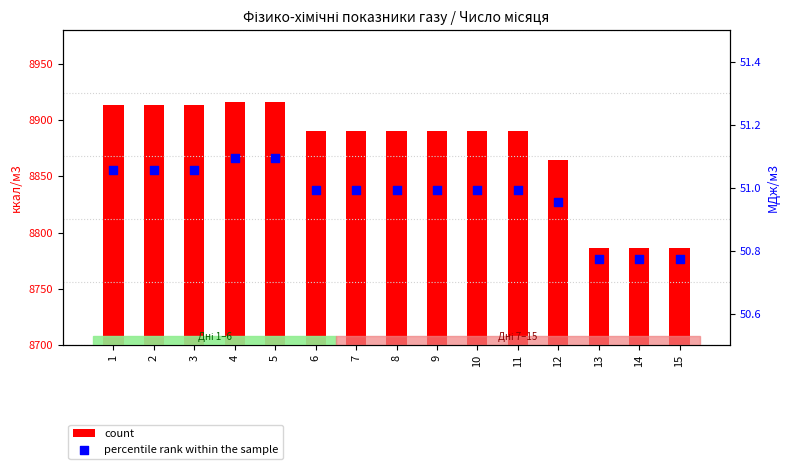

What are all the series names shown in the legend?

count, percentile rank within the sample